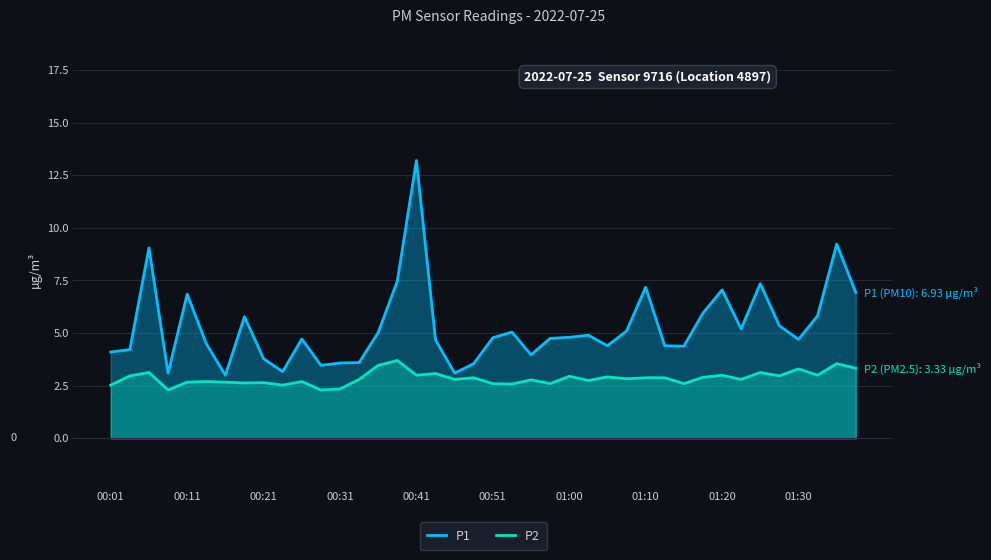

True or false: P2 and P1 cross at least once.

False